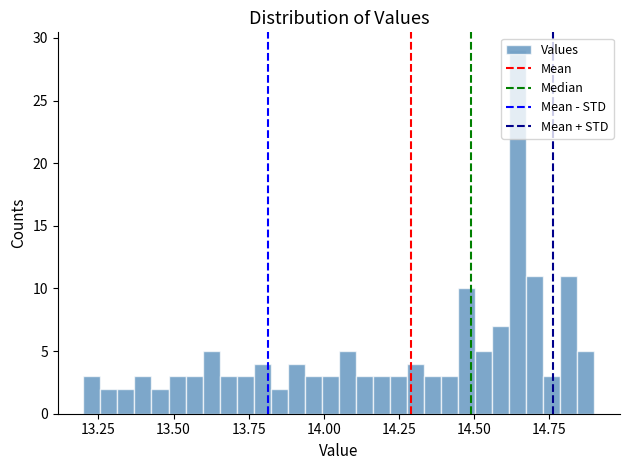

Around what value on the x-axis is the tallest bar? Give the approximate position of its centre, as read against the axis.

14.65